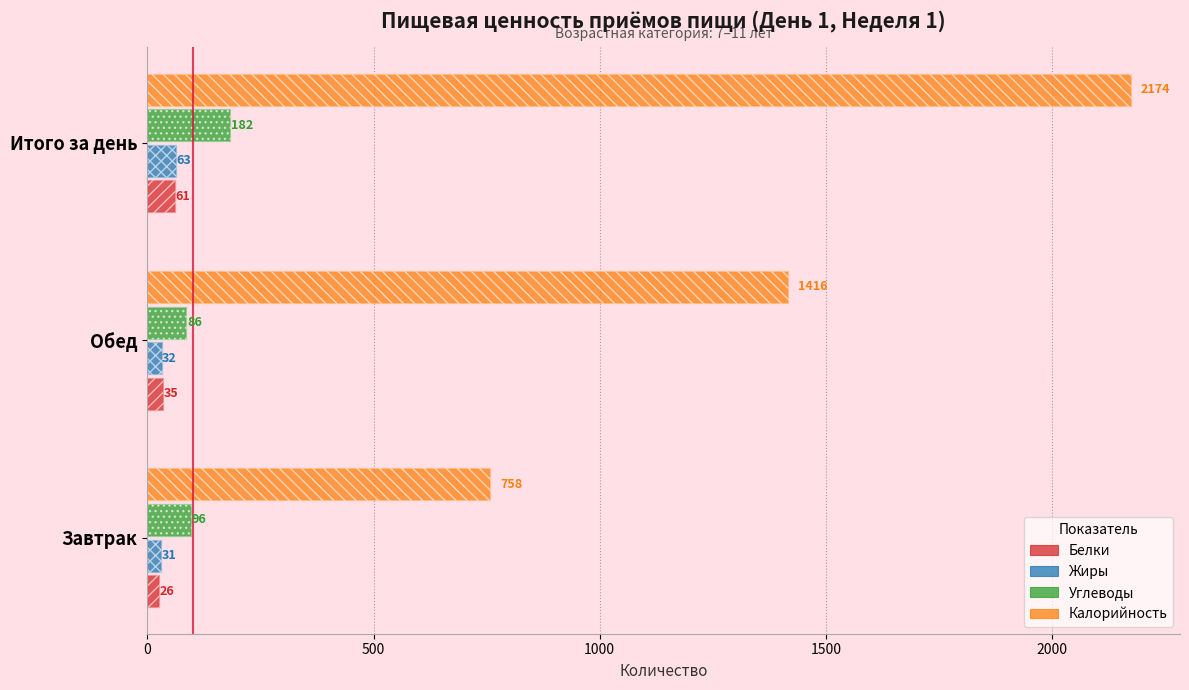

What is the value of the Углеводы bar at the 1st from the left?

96